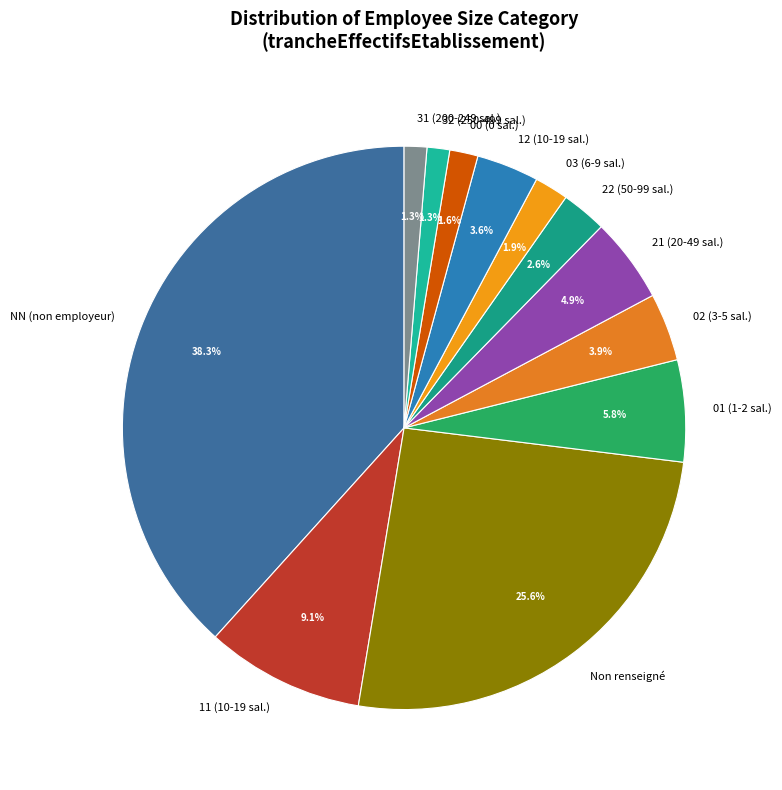

What is the total percentage of 03 (6-9 sal.) and 21 (20-49 sal.)?

6.8%